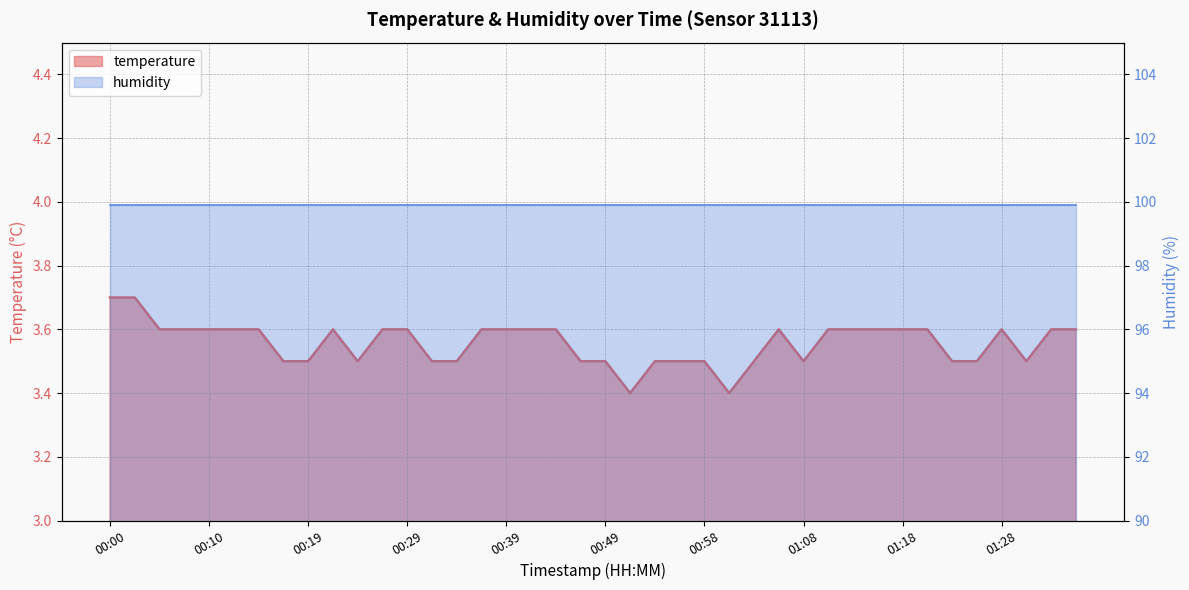

What is the label of the 38th point from the right?

00:05